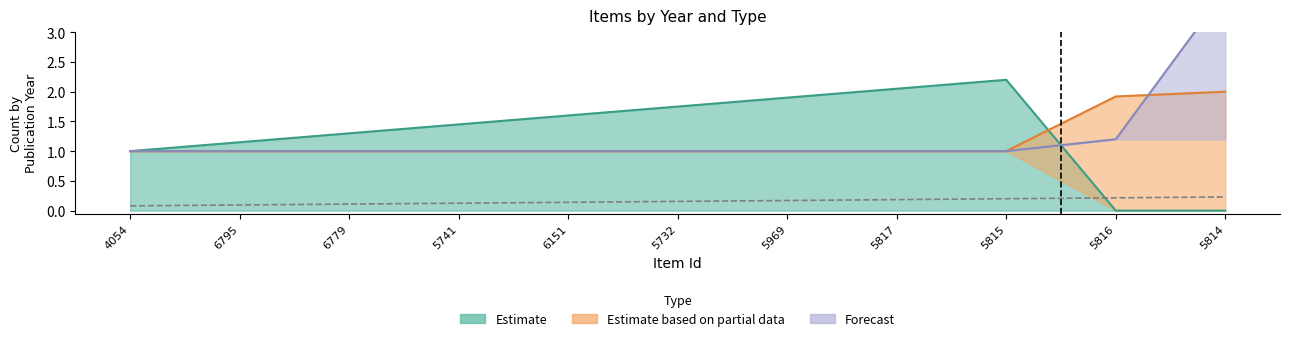

What is the sum of the Forecast values at 5732 and 5969?

2.0